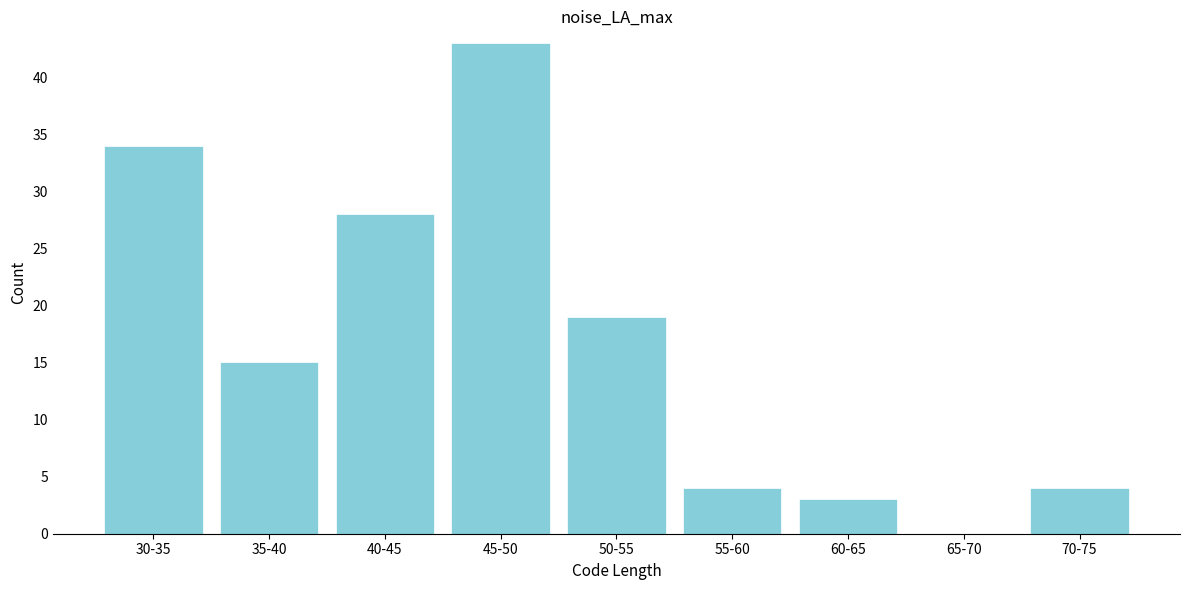

Reading left to right, list all the values displayed in this chart.

30-35=34	35-40=15	40-45=28	45-50=43	50-55=19	55-60=4	60-65=3	65-70=0	70-75=4